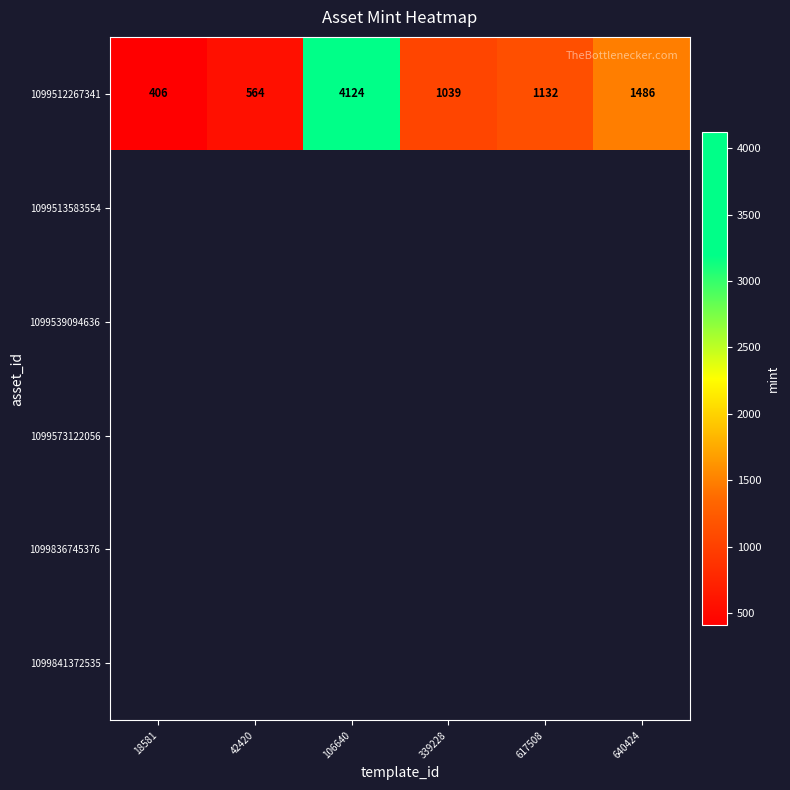

At which label is 1099512267341 closest to 2265?

640424